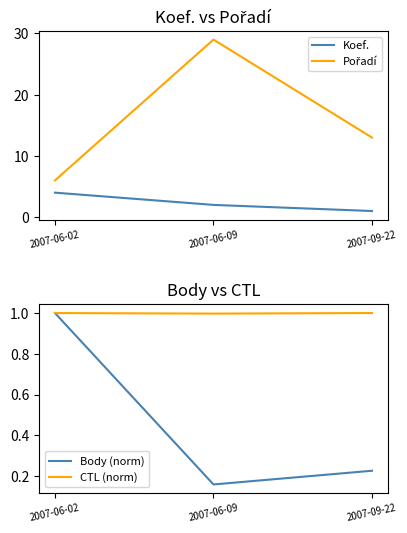

List the labels in order of CTL (norm) value, largest first.

2007-09-22, 2007-06-02, 2007-06-09